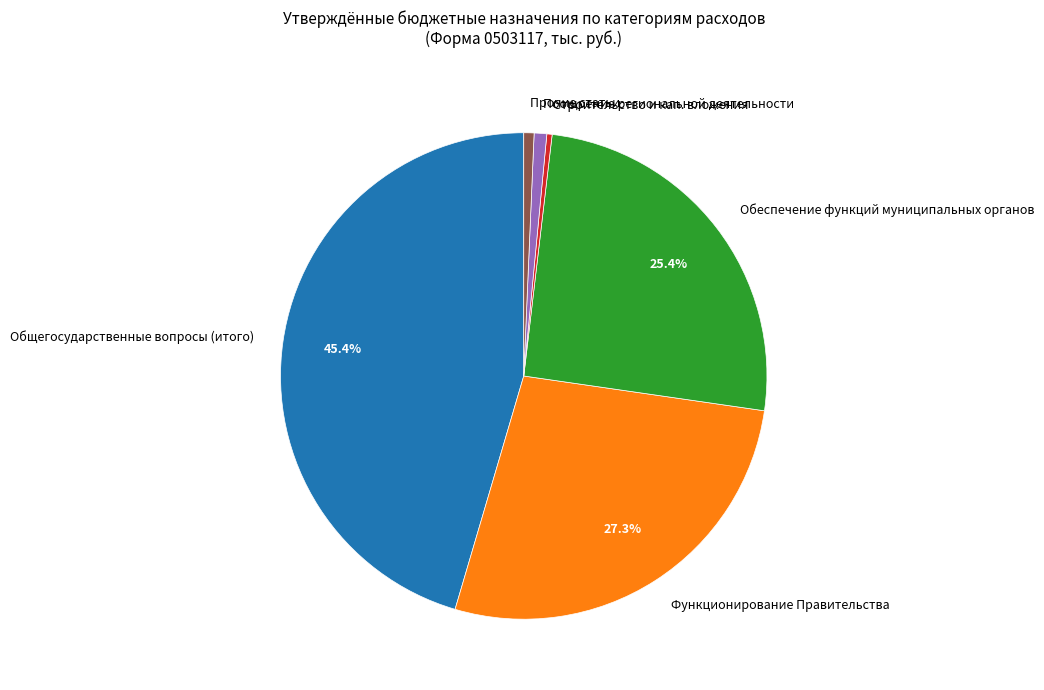

Which slice is the largest?

Общегосударственные вопросы (итого)